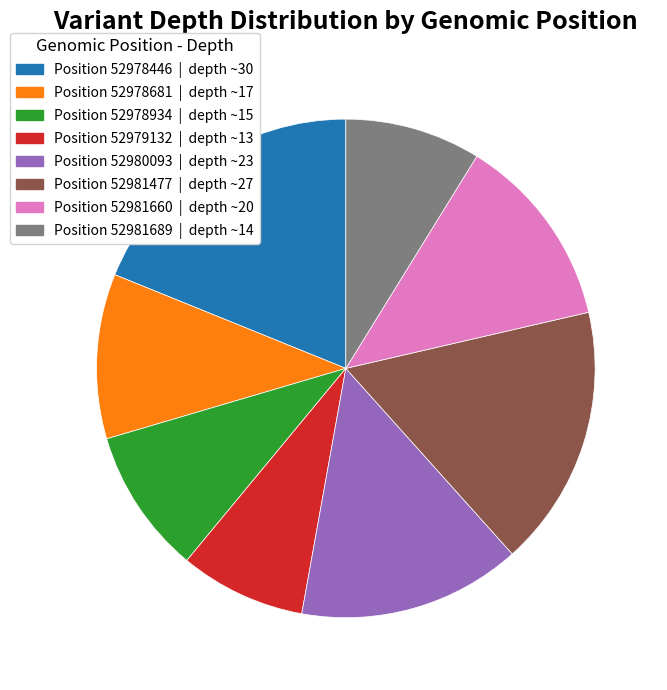

Does any single category account for the majority?

No